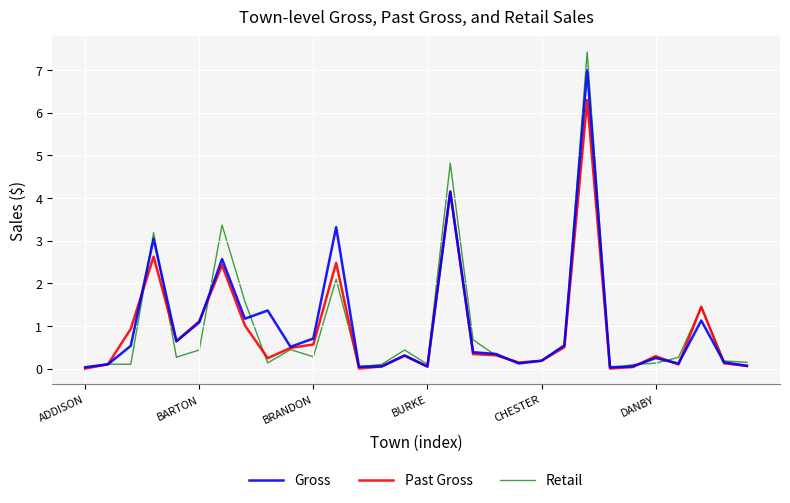

What is the maximum value for Past Gross?

6.3